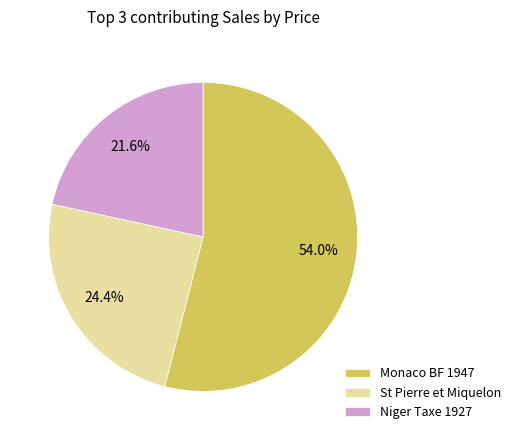

Which slice is the smallest?

Niger Taxe 1927